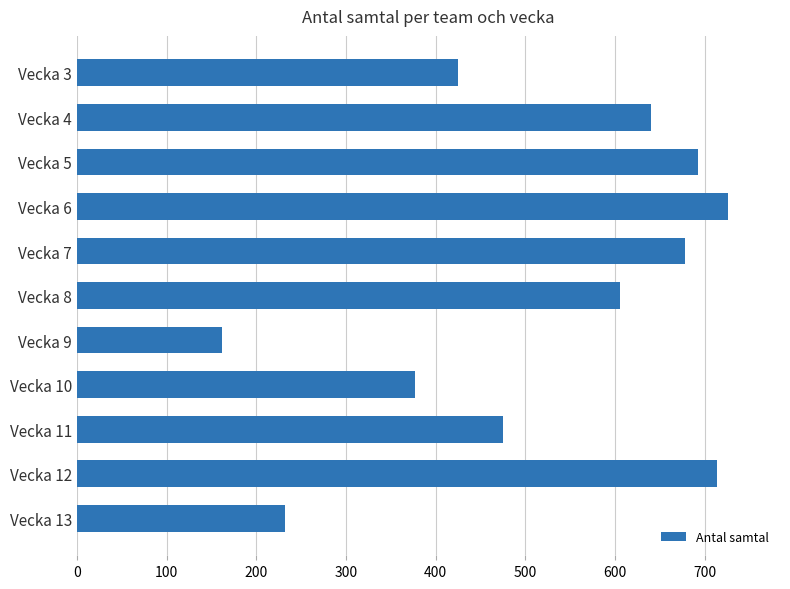

Does the chart contain stacked bars?

No